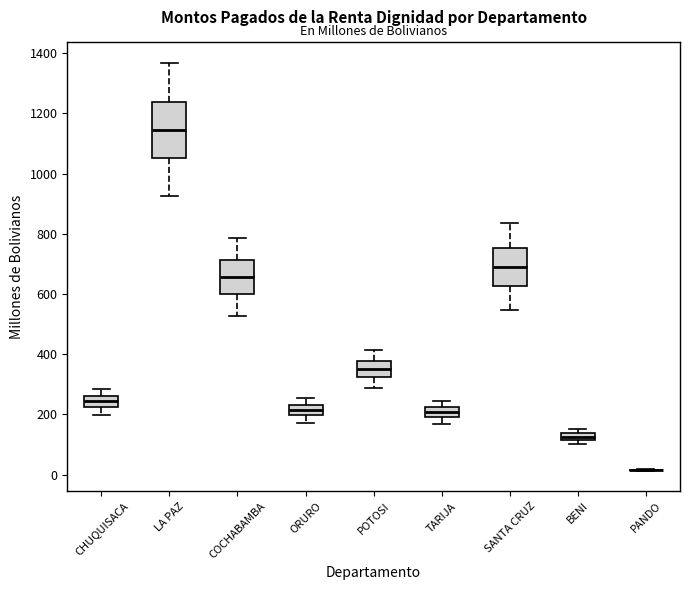

Where is the upper edge of the box for ORURO on the y-axis? The values are not printed on the chart, so give them approximately, as read against the axis.

240